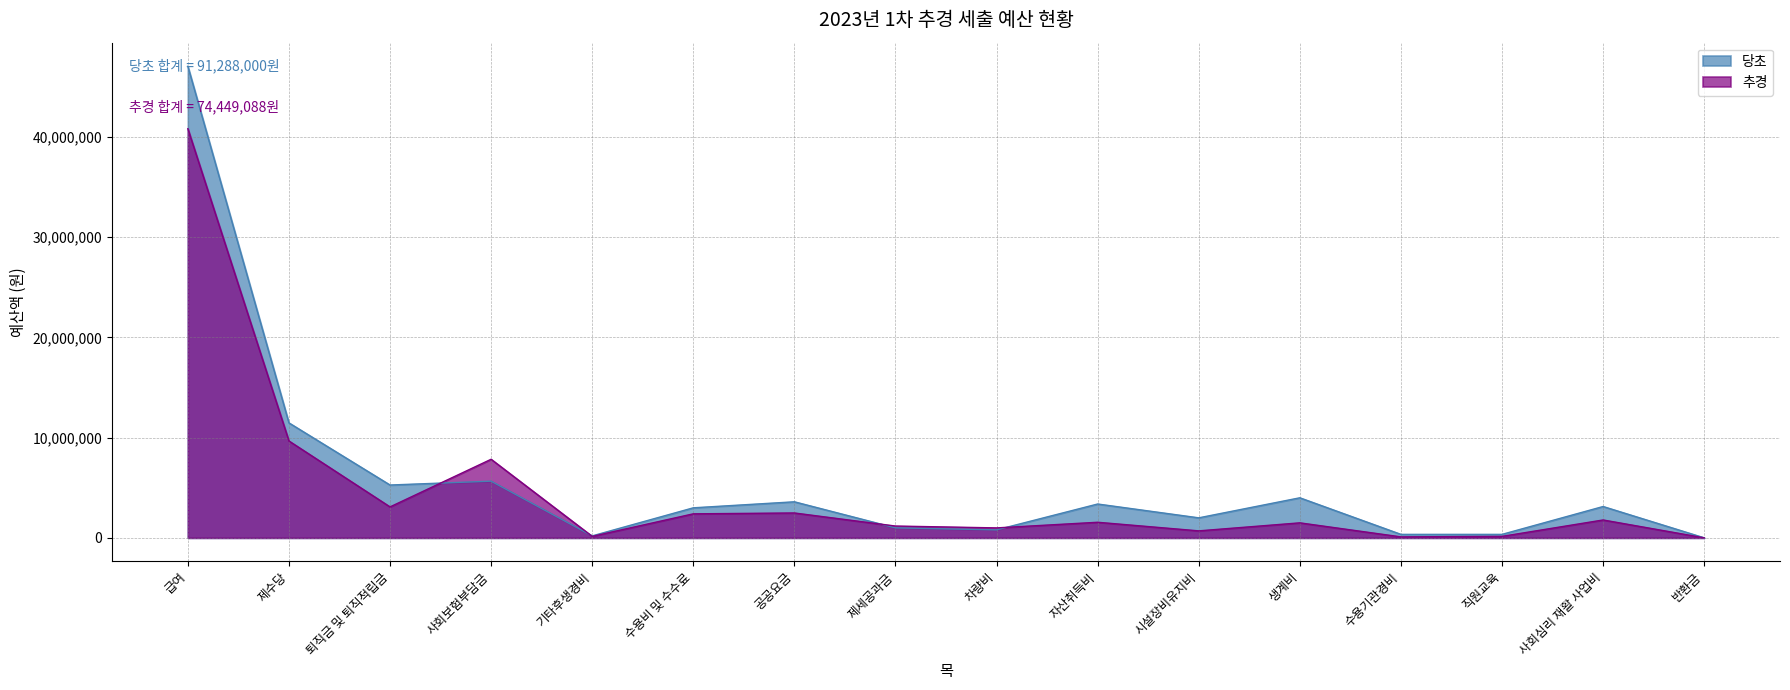

The 당초 series shows 273902 at 기타후생경비. True or false?

False